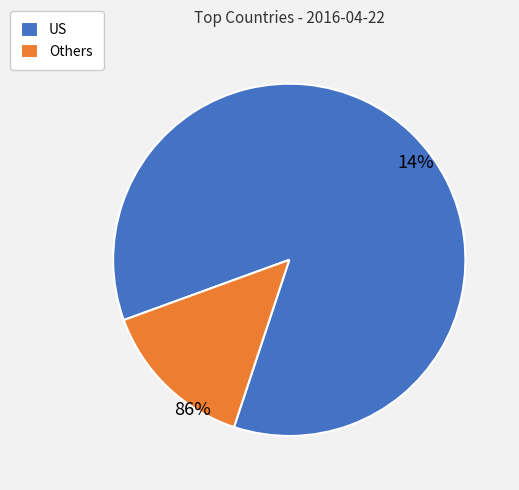

What is the largest slice in the pie chart?

US